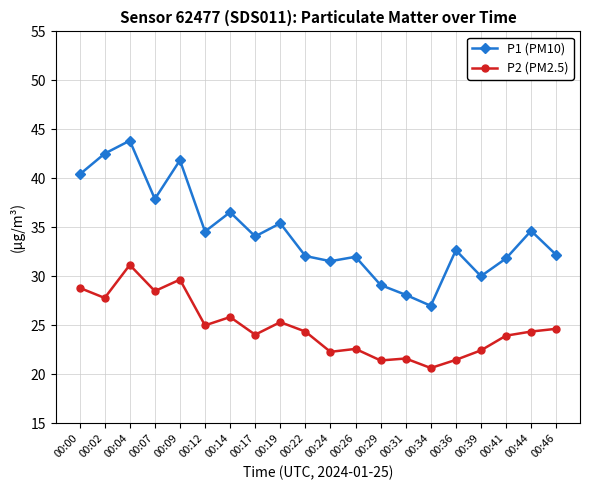

What is the value of the P2 (PM2.5) point at the 2nd from the left?

27.8